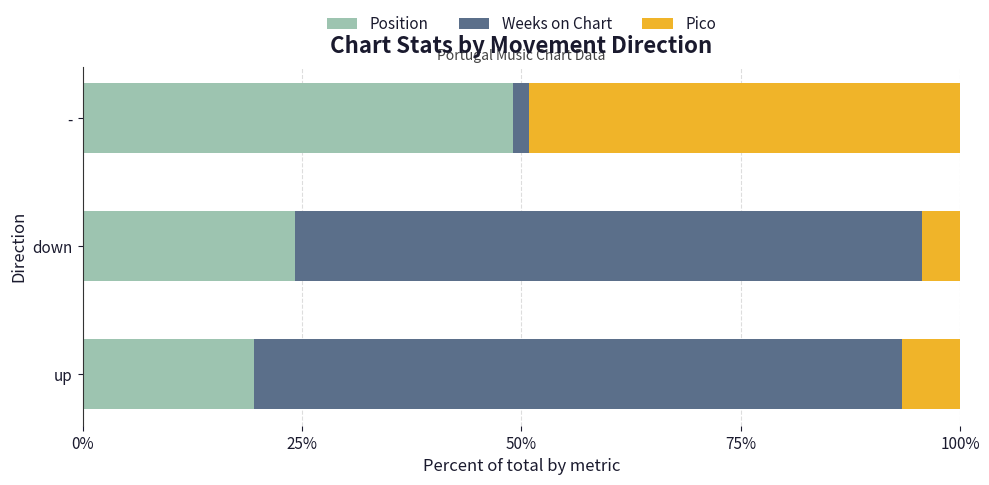

What is the average value of the Position series?

30.9